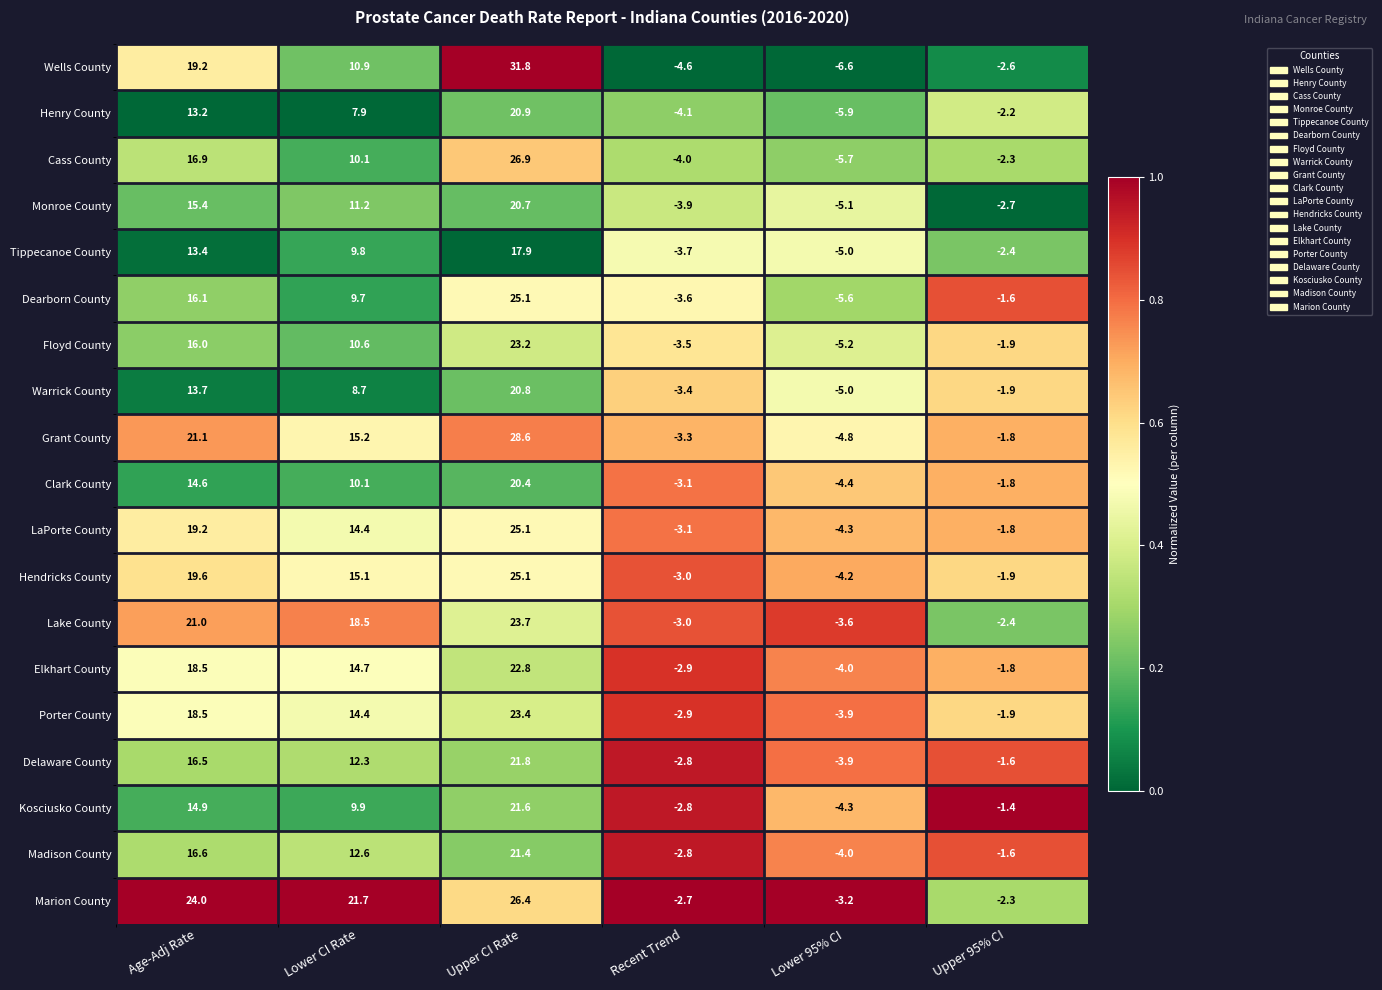

The value of Lake County at Upper CI Rate is 34.8. True or false?

False